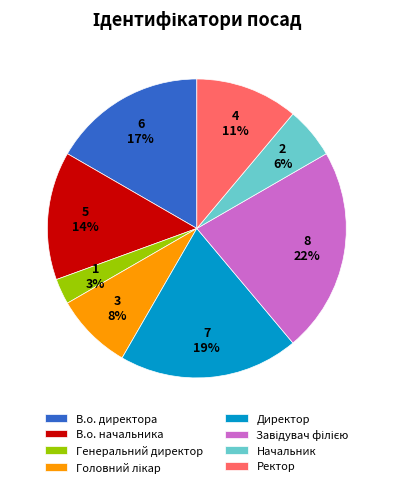

Is Генеральний директор the majority of the pie?

No